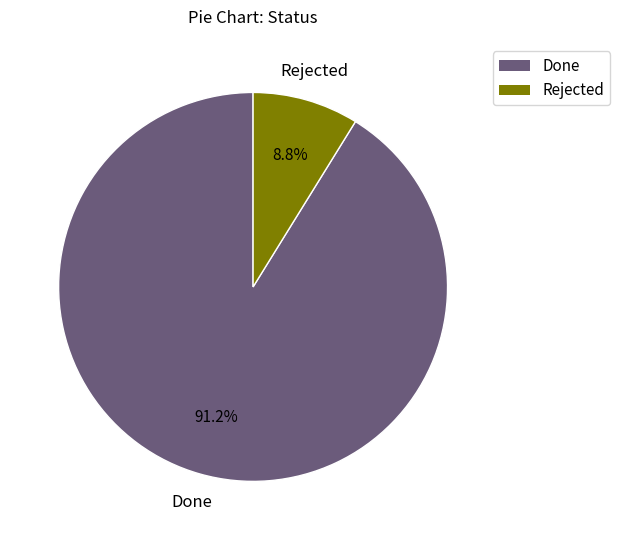

What percentage is the Rejected slice, to the nearest percent?

9%